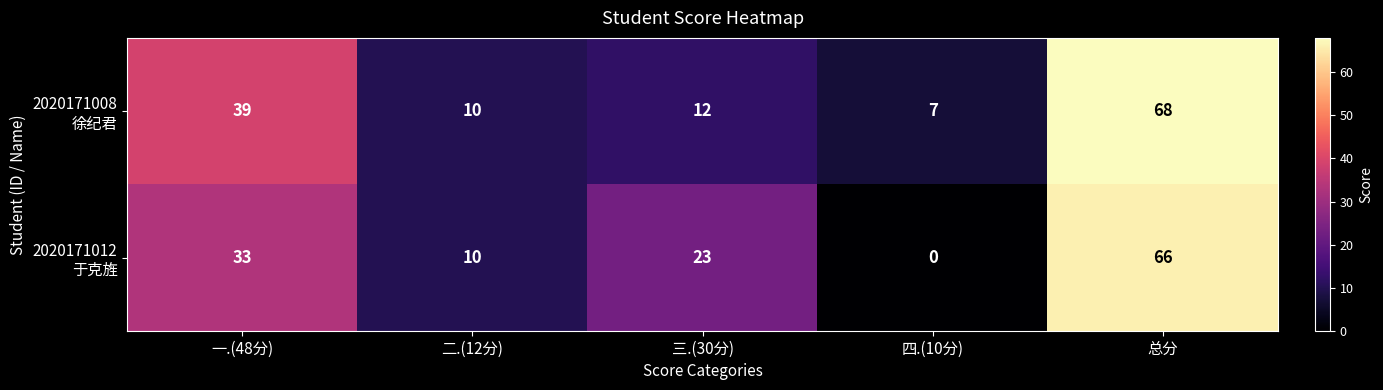

What is the spread (max minus min) of values at 一.(48分)?

6